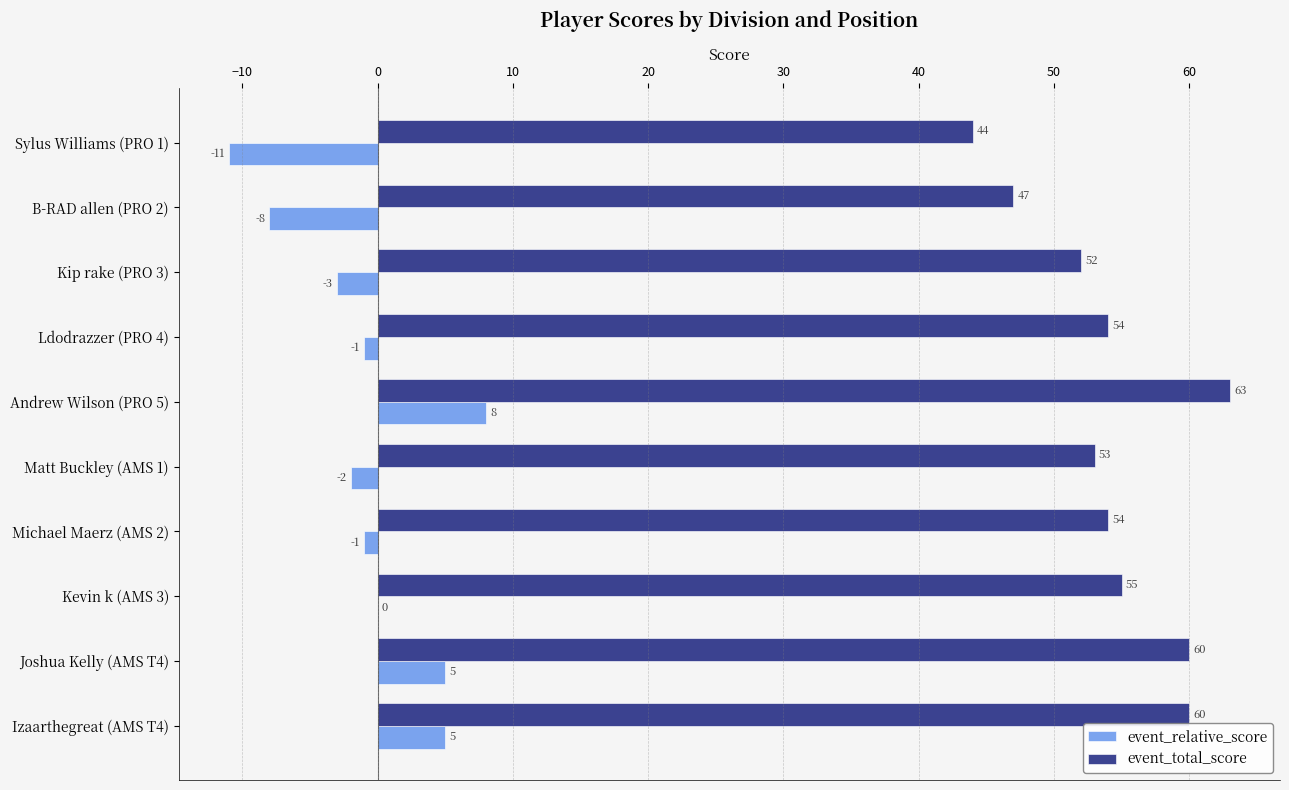

What is the maximum value shown in the chart?

63